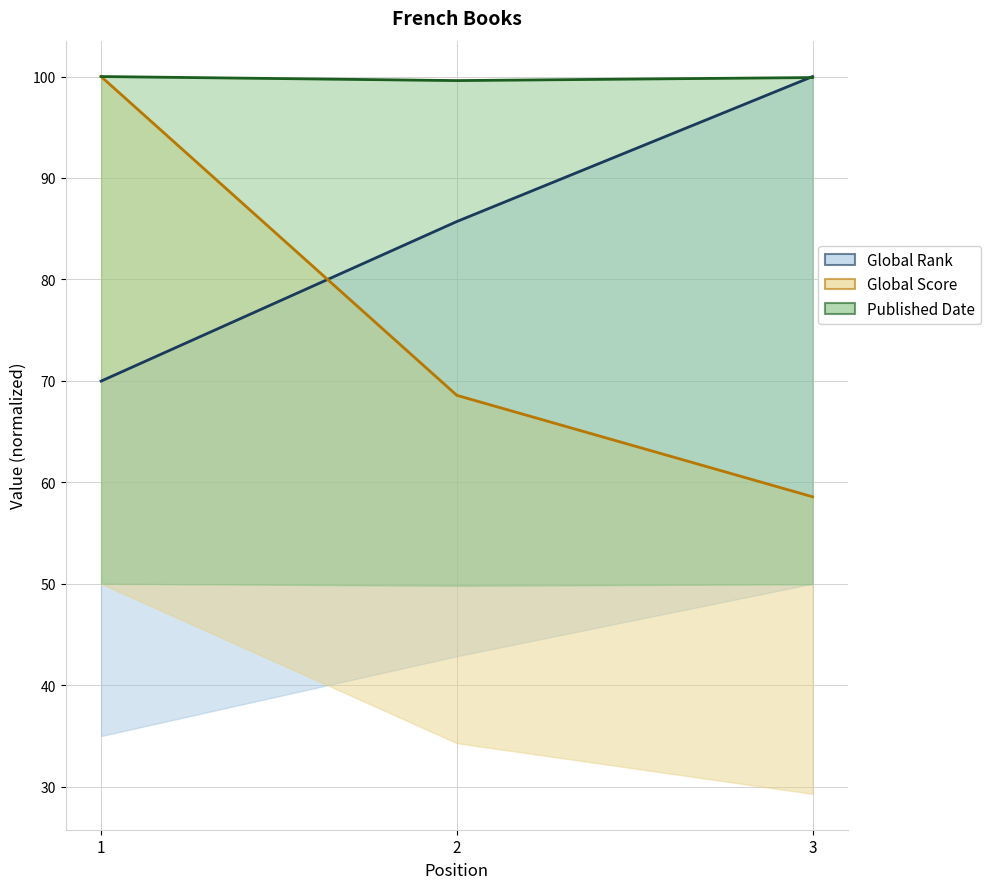

What is the greatest value displayed?

100.0